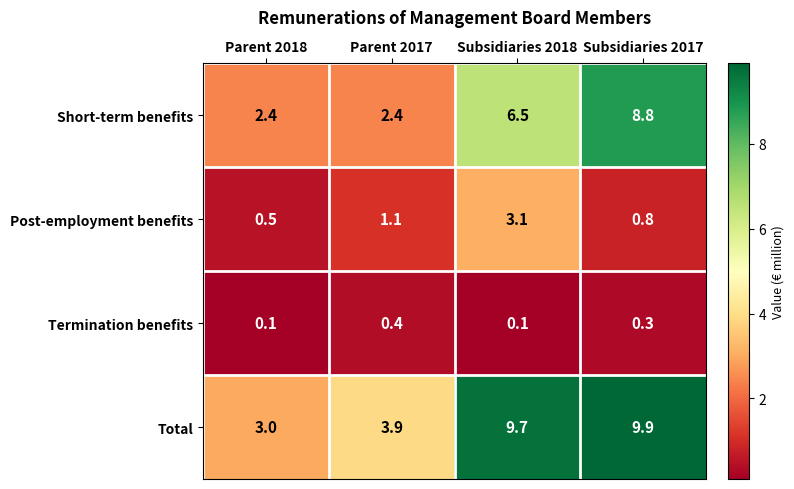

Which series has the largest range (max minus min)?

Total